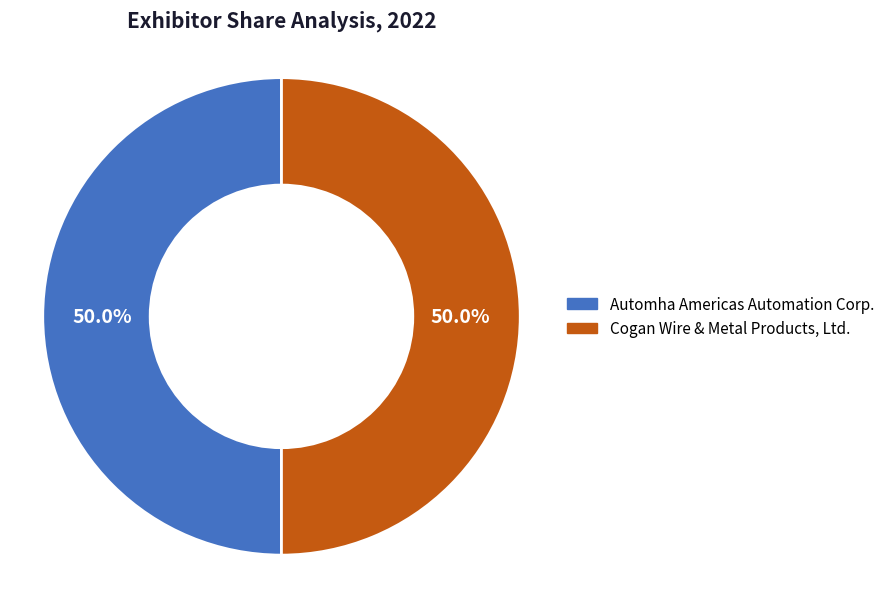

Is it true that Automha Americas Automation Corp. is 62% of the pie?

False